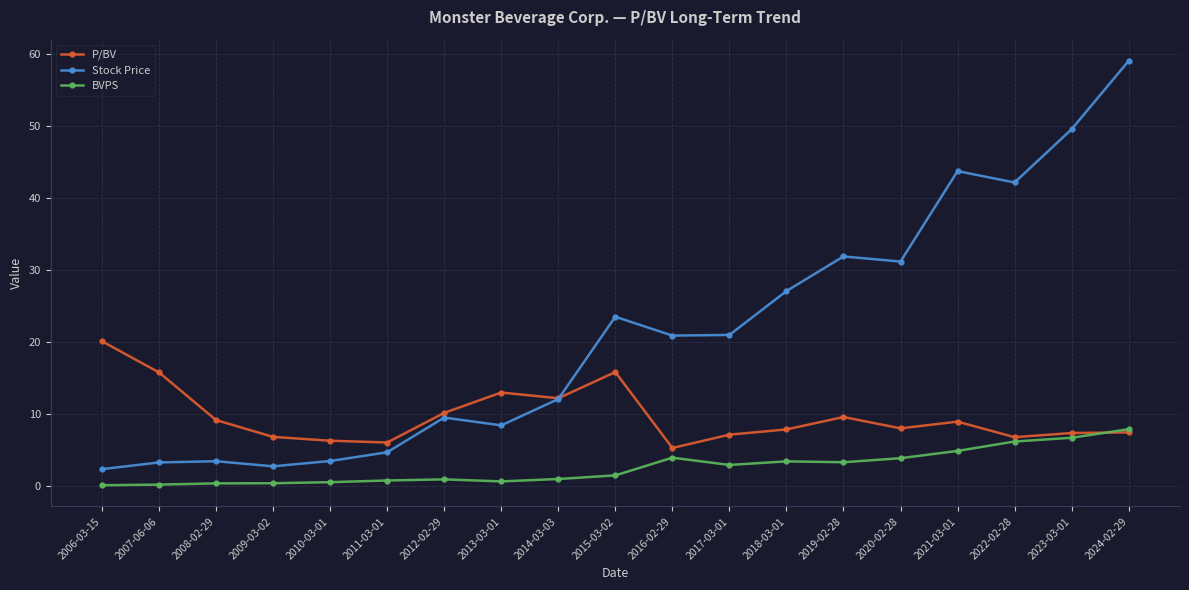

Is this an area chart (filled region under the line)?

No